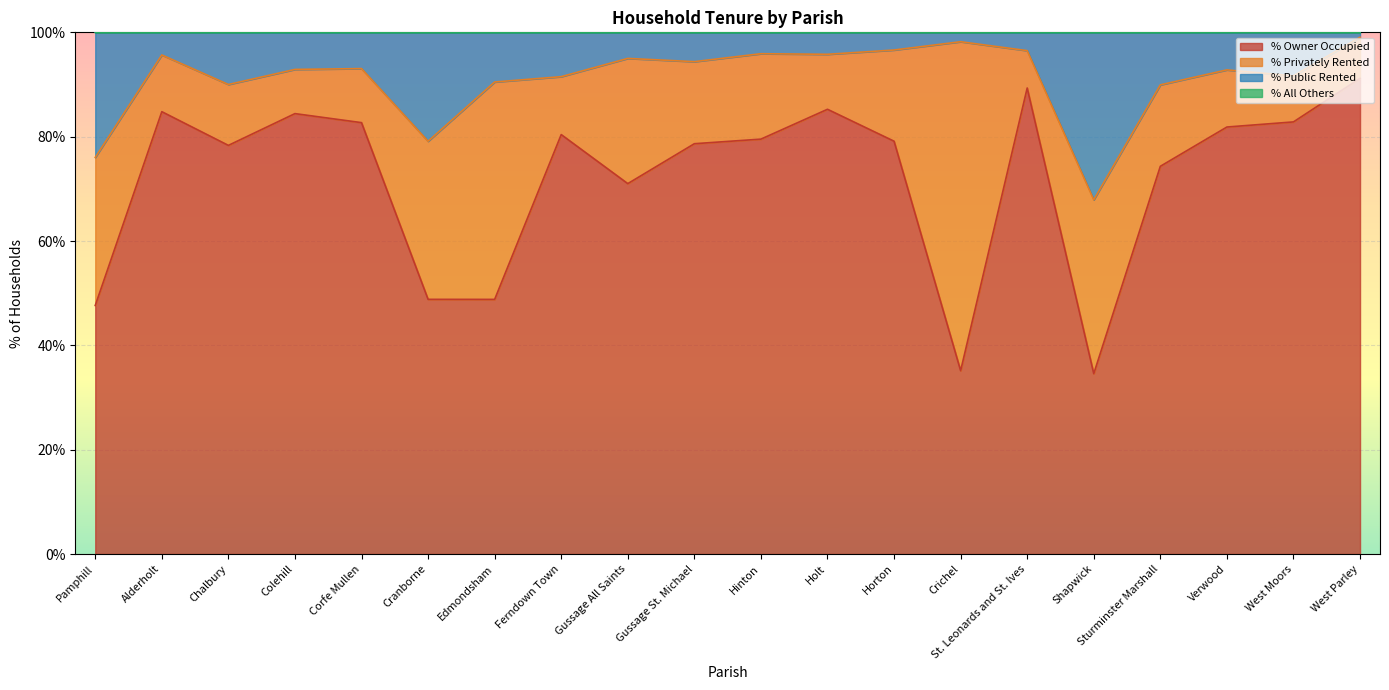

What is the difference between the maximum and minimum values in the % of households public rented series?

31.2